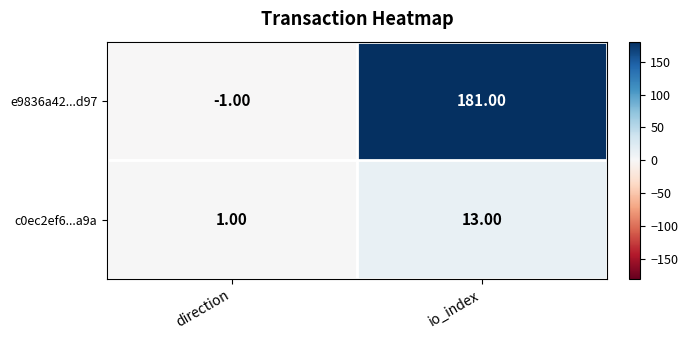

Which series has the largest total across all categories?

e9836a42...d97